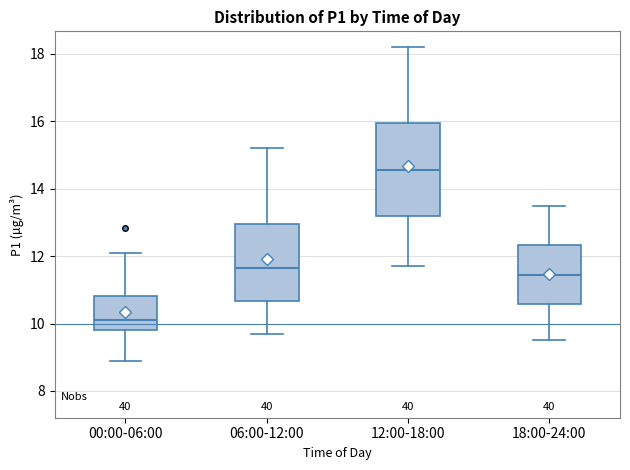

Where does the lower whisker of the box for 00:00-06:00 end on the y-axis? The values are not printed on the chart, so give them approximately, as read against the axis.

9.0